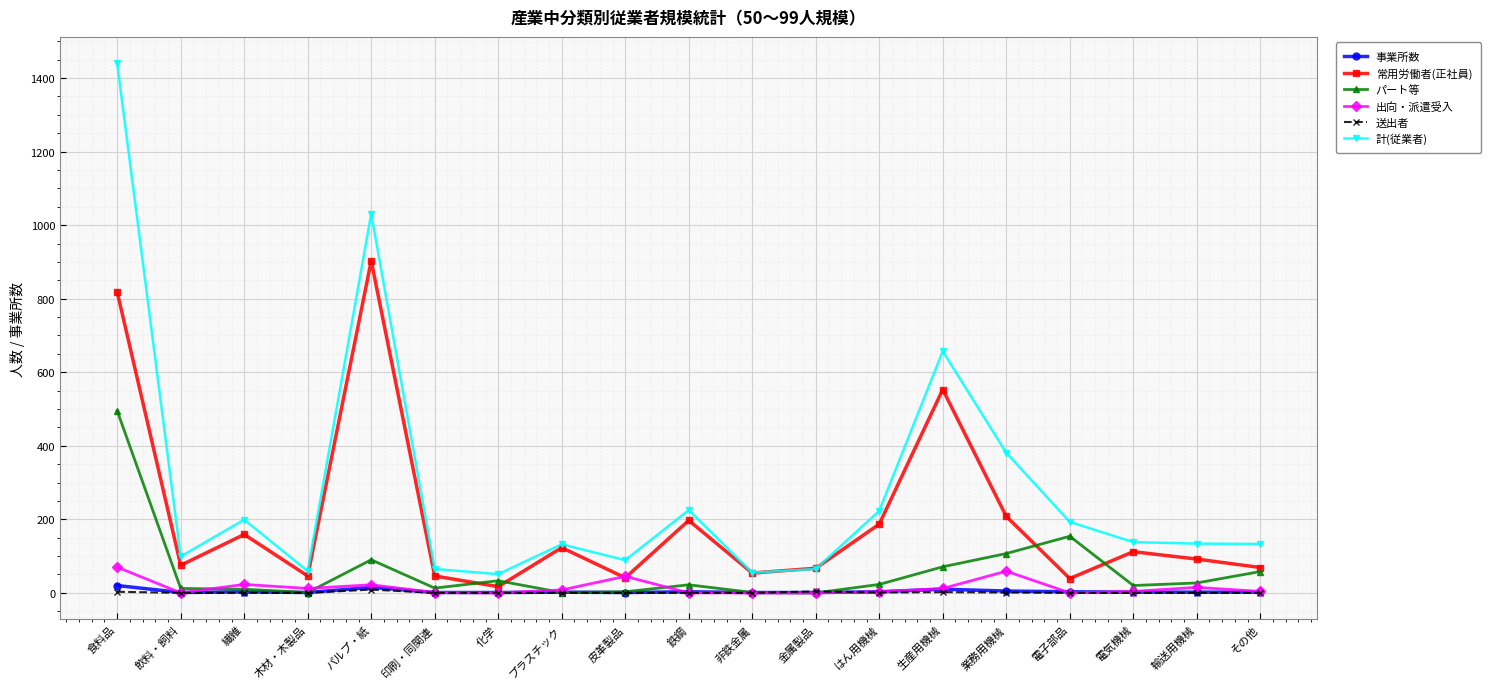

What is the value of the 事業所数 point at the 9th from the left?

1